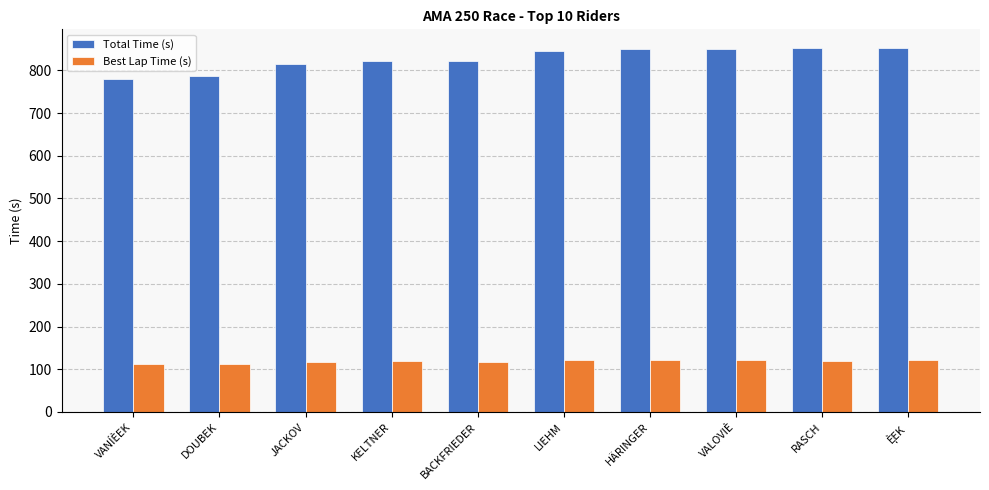

What is the label of the 8th bar from the left?

VALOVIÈ